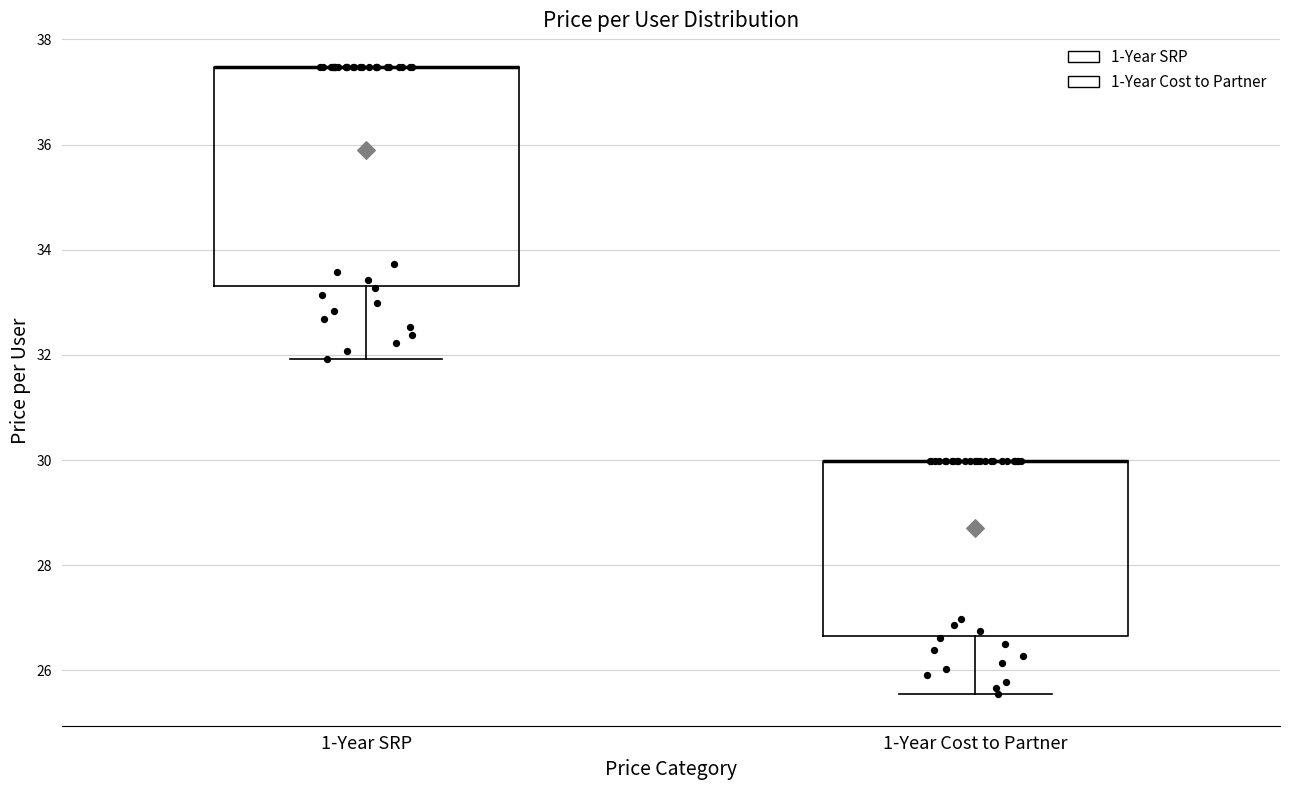

Reading left to right, read every box against the y-axis: the position of its median line, the range the box covers, and the ends of its whiskers. The values are not printed on the chart, so give them approximately, as read against the axis.

1-Year SRP: median 37.4 (drawn on the box's upper edge), box 33.4 to 37.4, whiskers 32.0 to 37.4
1-Year Cost to Partner: median 30.0 (drawn on the box's upper edge), box 26.6 to 30.0, whiskers 25.6 to 30.0